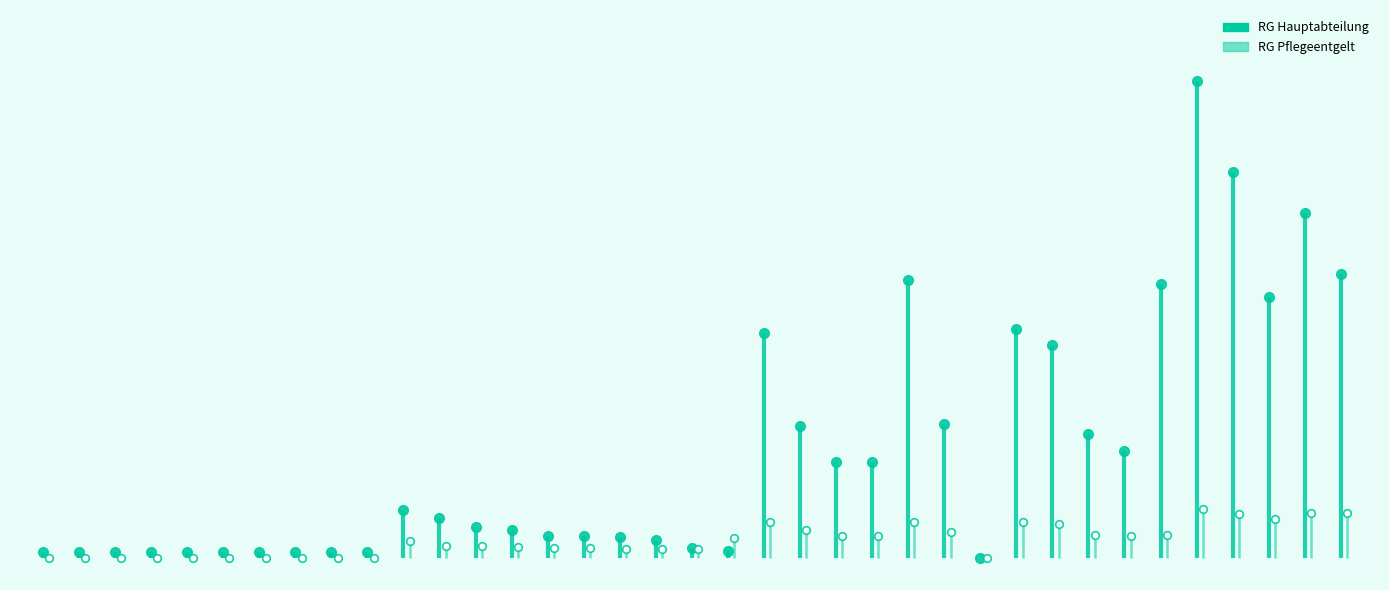

Which category has the highest value in the RG Pflegeentgelt series?

A-A06A